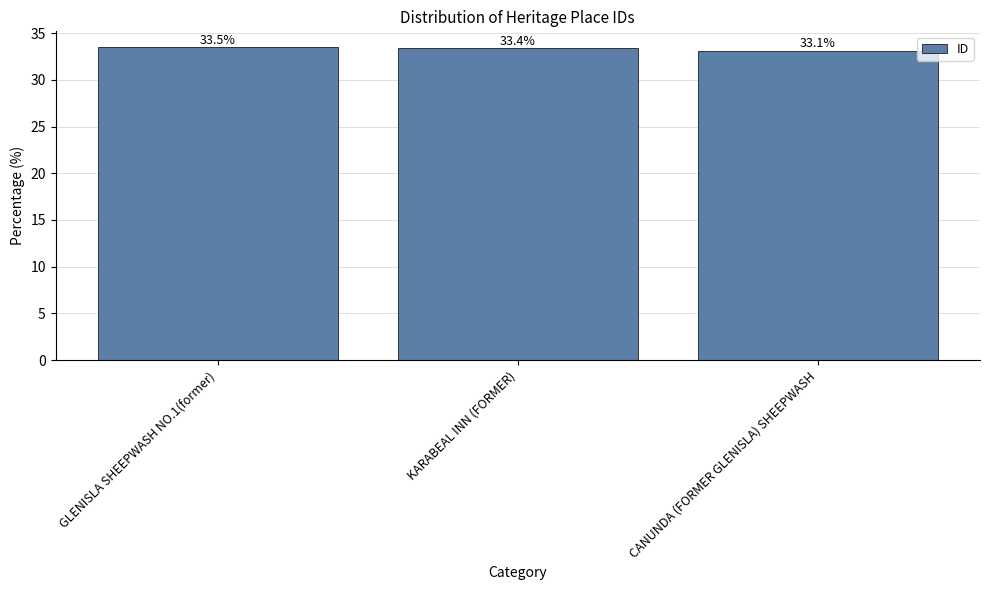

What position from the left is CANUNDA (FORMER GLENISLA) SHEEPWASH?

3